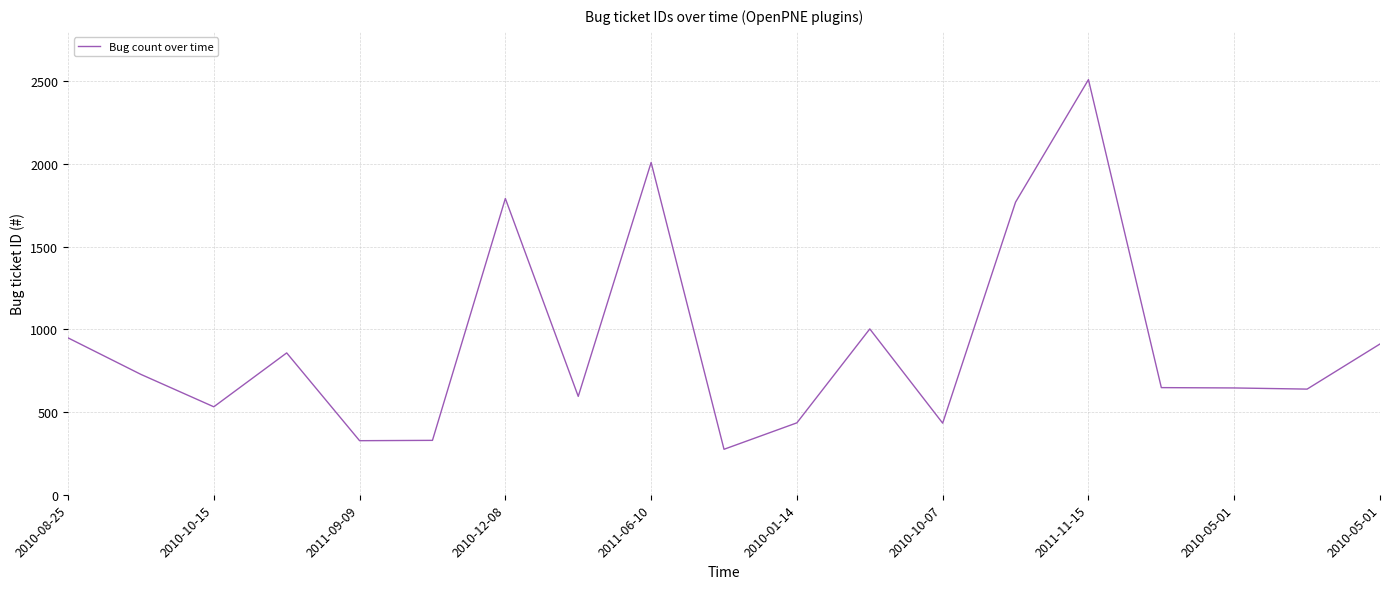

What is the difference between the maximum and minimum values?

2236